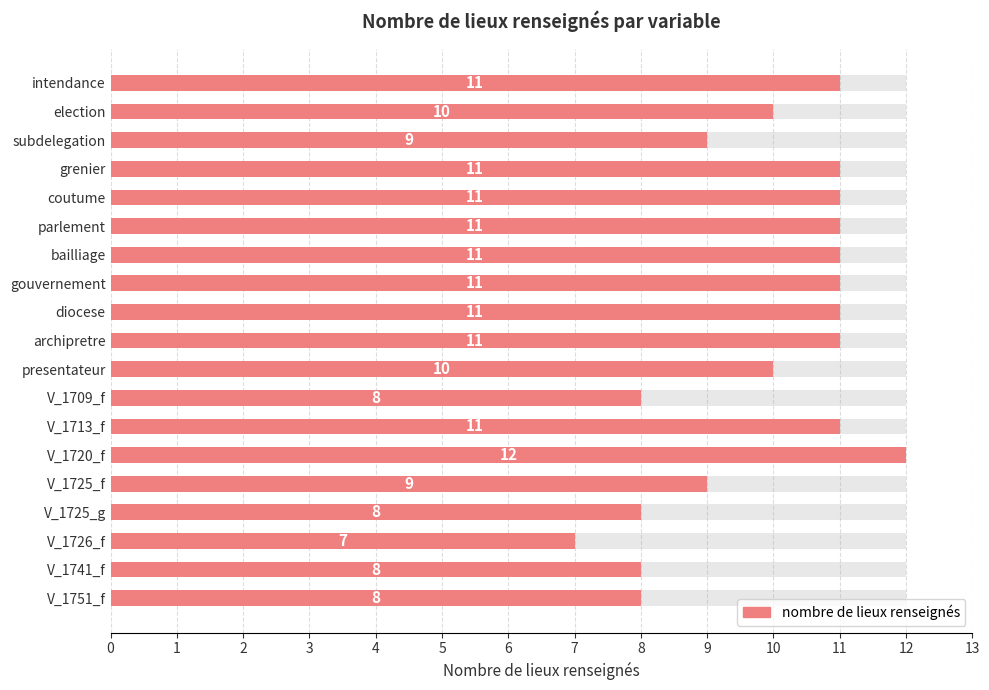

What is the sum of all values?

188